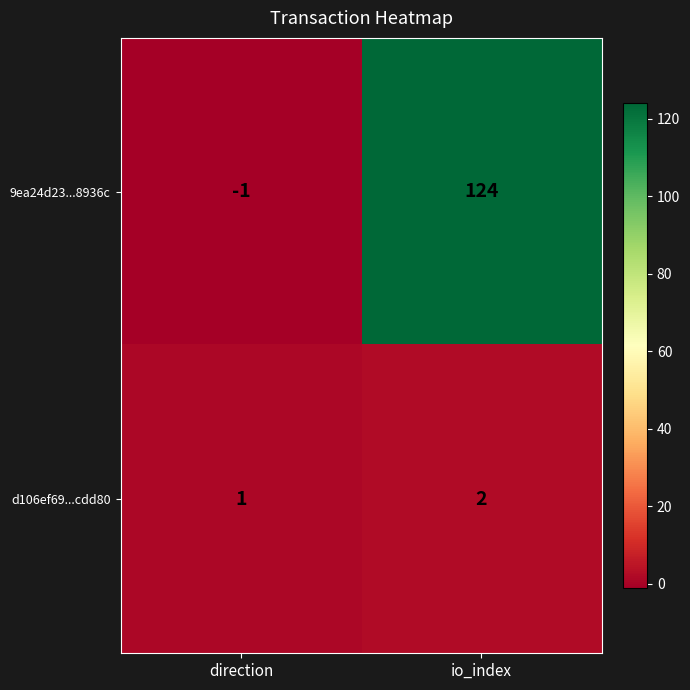

Is it true that d106ef69...cdd80 equals 2 at io_index?

True